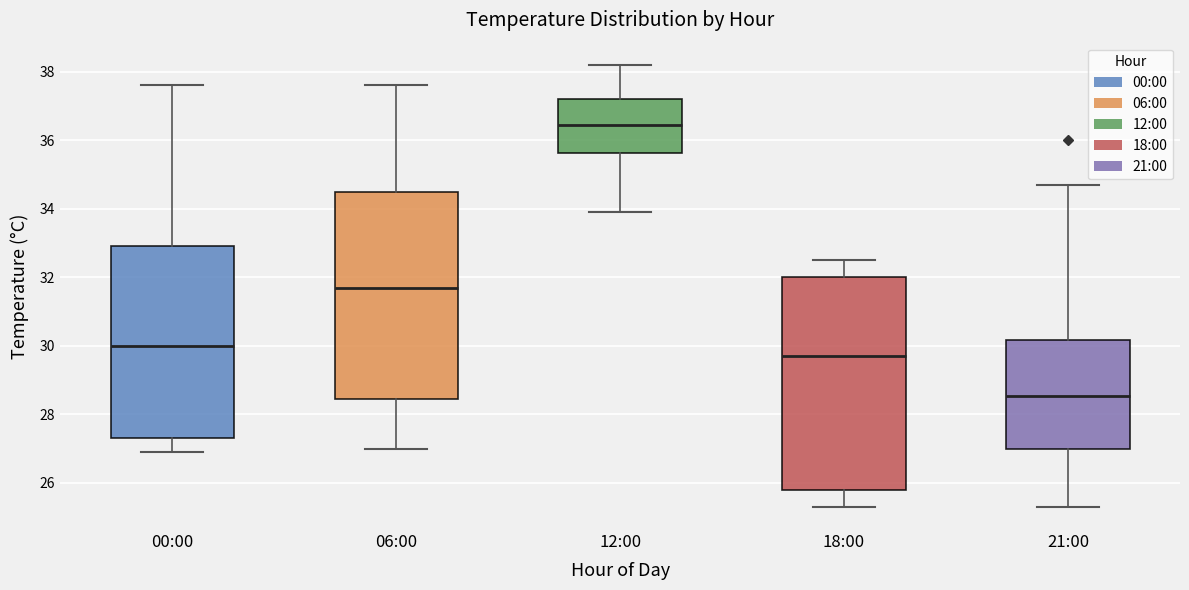

Reading left to right, read every box against the y-axis: the position of its median line, the range the box covers, and the ends of its whiskers. The values are not printed on the chart, so give them approximately, as read against the axis.

00:00: median 30.0, box 27.4 to 33.0, whiskers 27.0 to 37.6
06:00: median 31.8, box 28.4 to 34.6, whiskers 27.0 to 37.6
12:00: median 36.4, box 35.6 to 37.2, whiskers 34.0 to 38.2
18:00: median 29.8, box 25.8 to 32.0, whiskers 25.4 to 32.6
21:00: median 28.6, box 27.0 to 30.2, whiskers 25.4 to 34.8